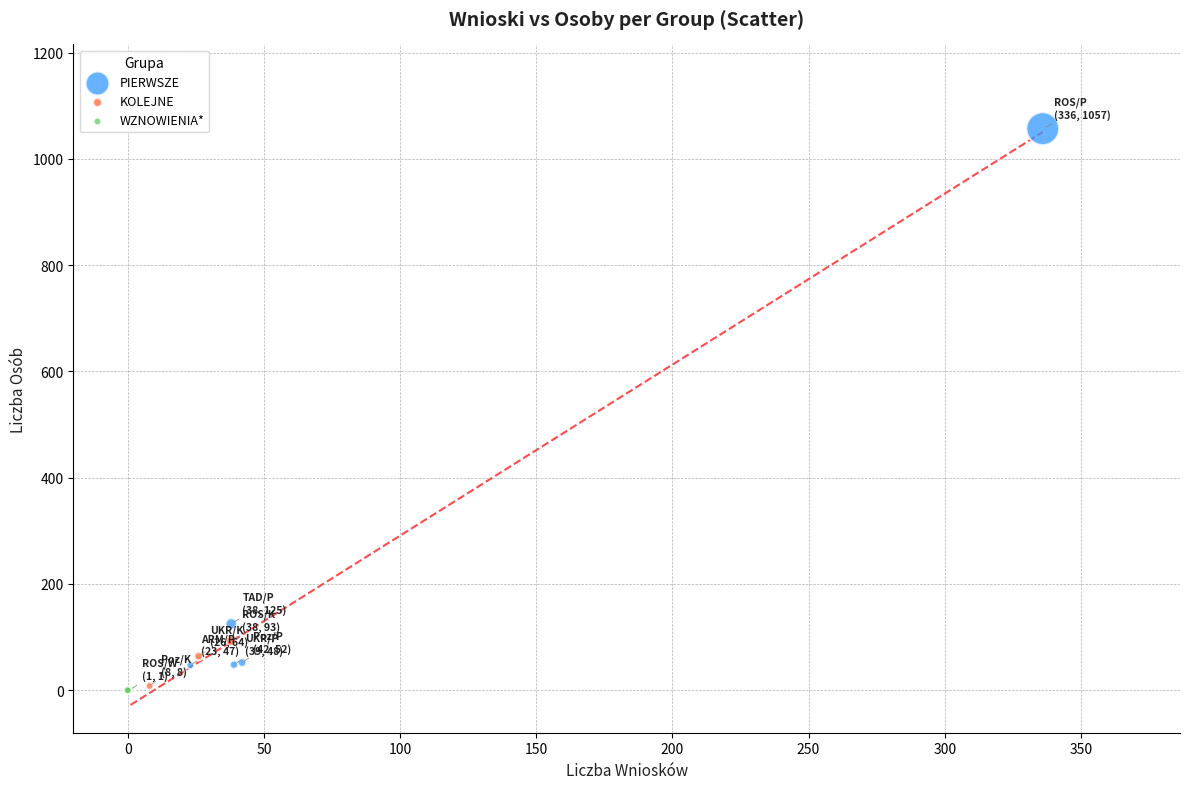

Which series has the widest spread of Y values?

PIERWSZE